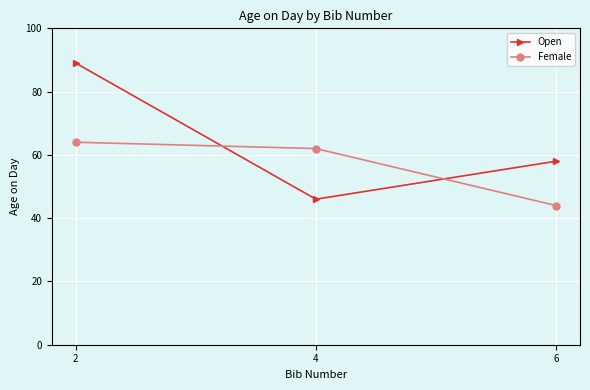

Read the Open value at 4.

46